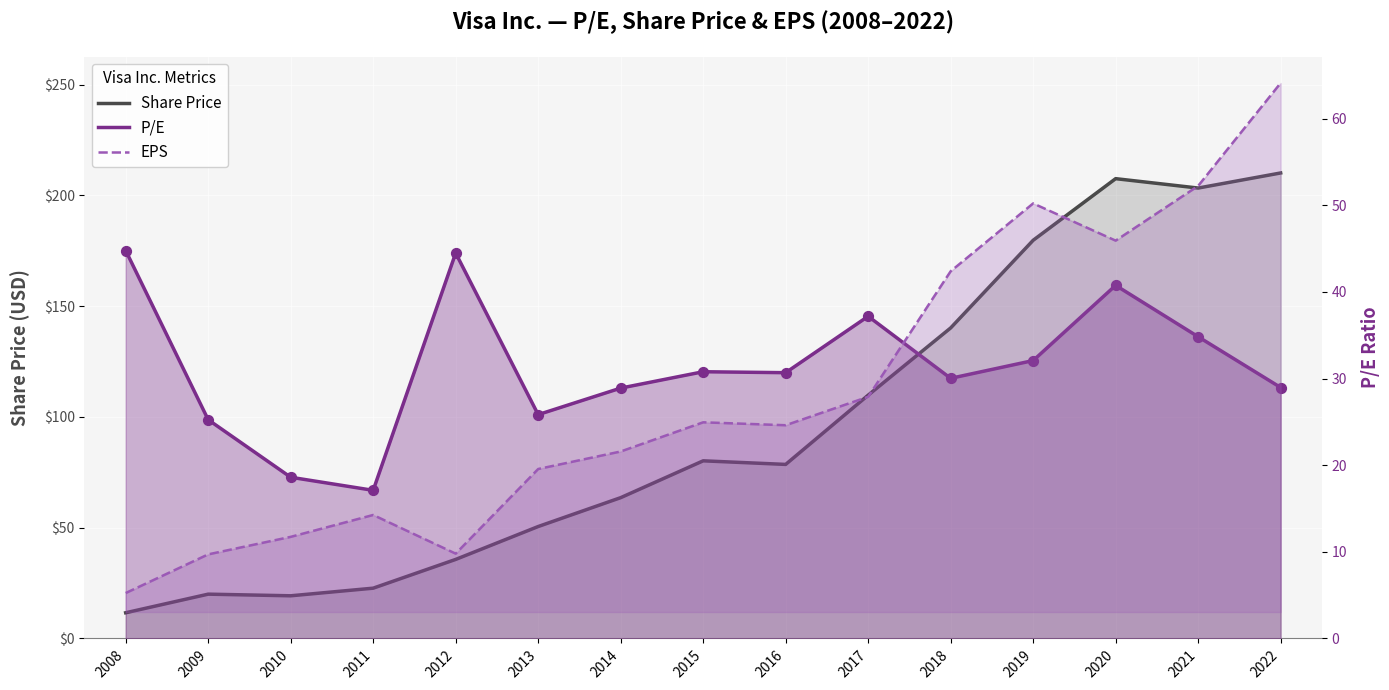

Which series contains the highest Y value?

Share Price